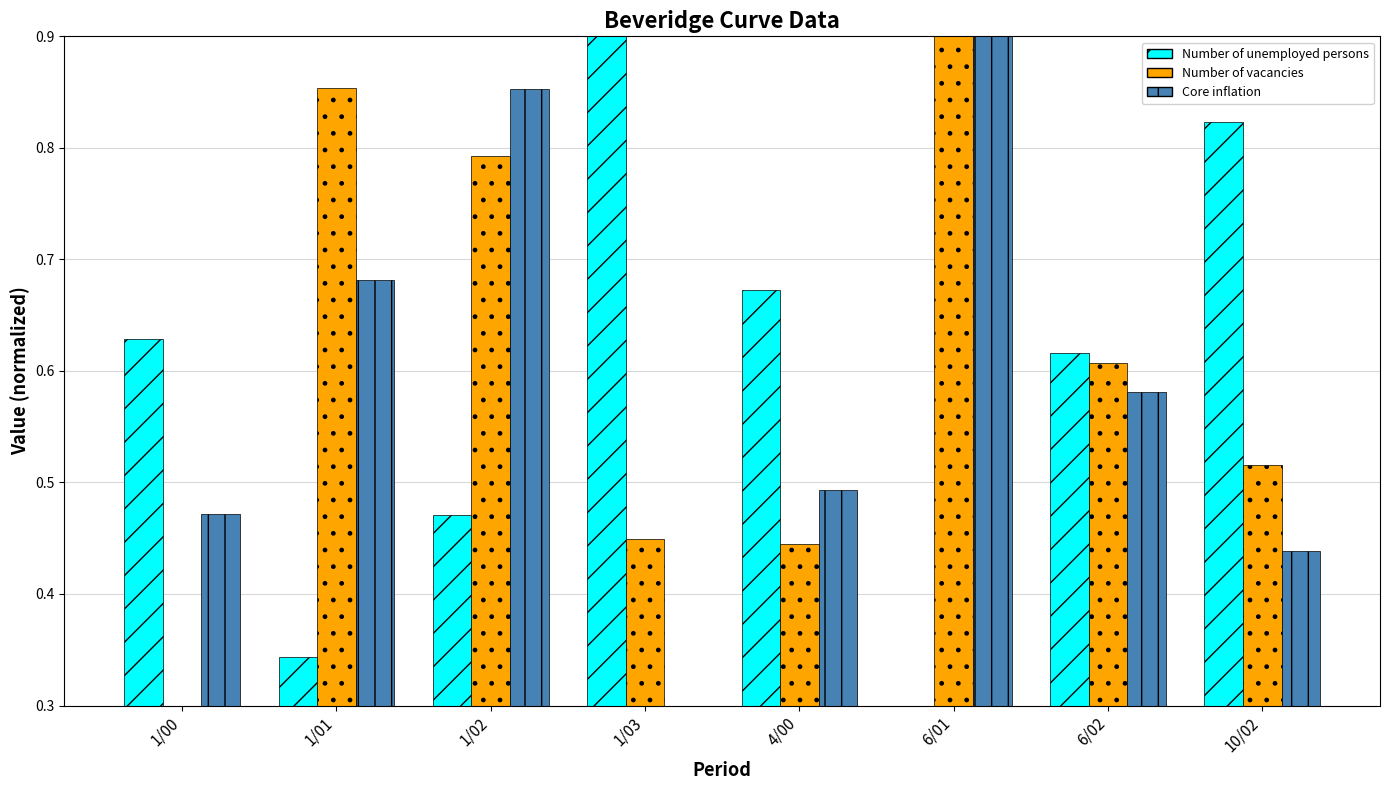

True or false: Number of unemployed persons has a value of 0.3 at 6/01.

True